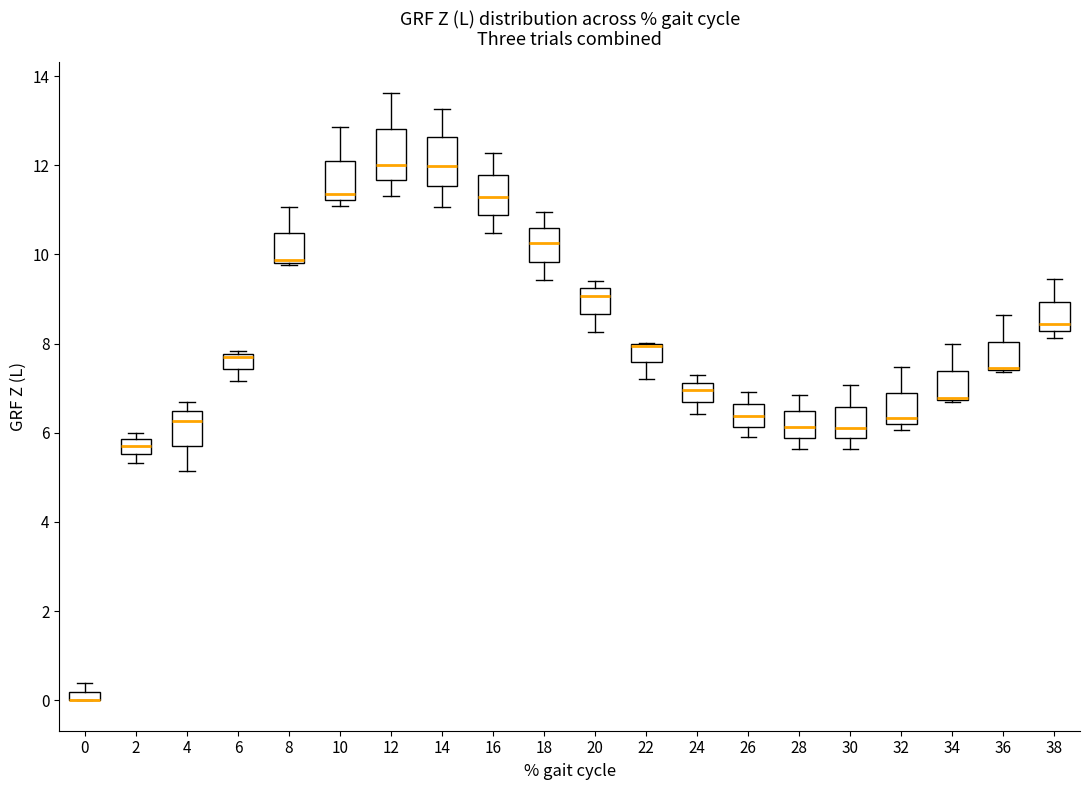

Where does the upper whisker of the box at x = 32 end on the y-axis? The values are not printed on the chart, so give them approximately, as read against the axis.

7.4